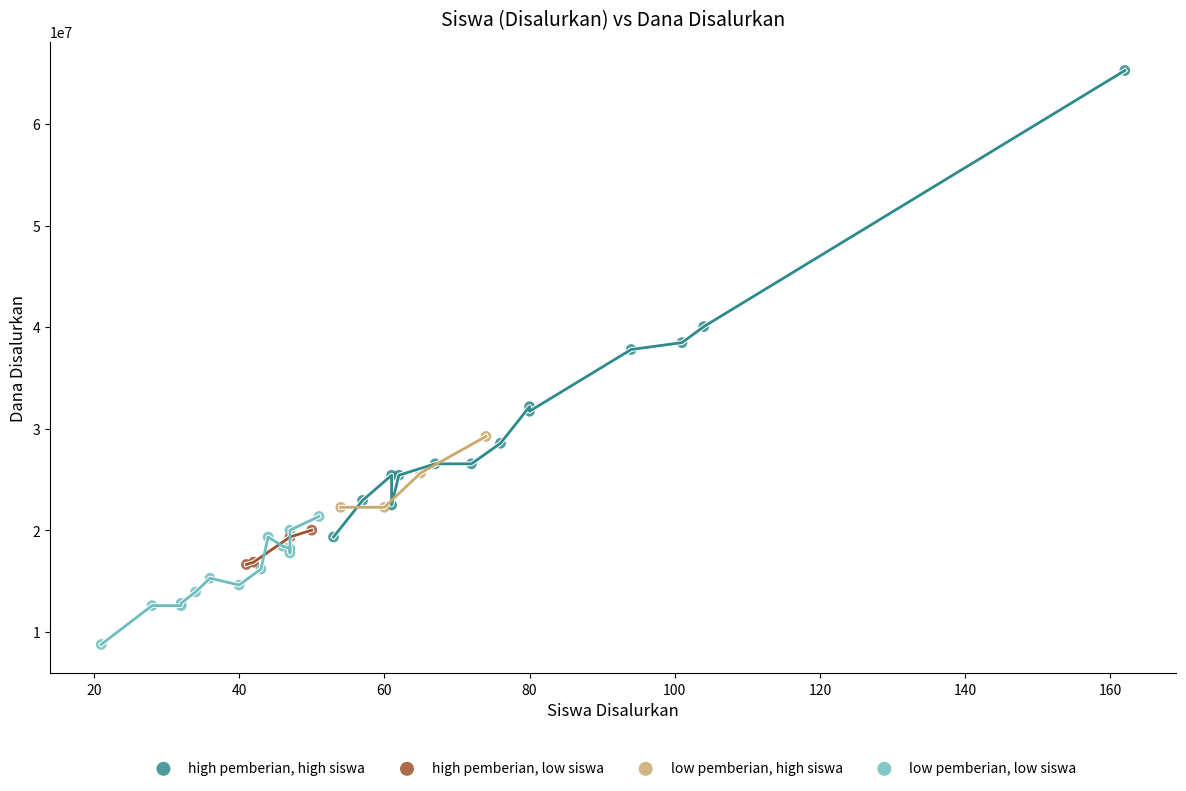

Which series contains the highest Y value?

high pemberian, high siswa